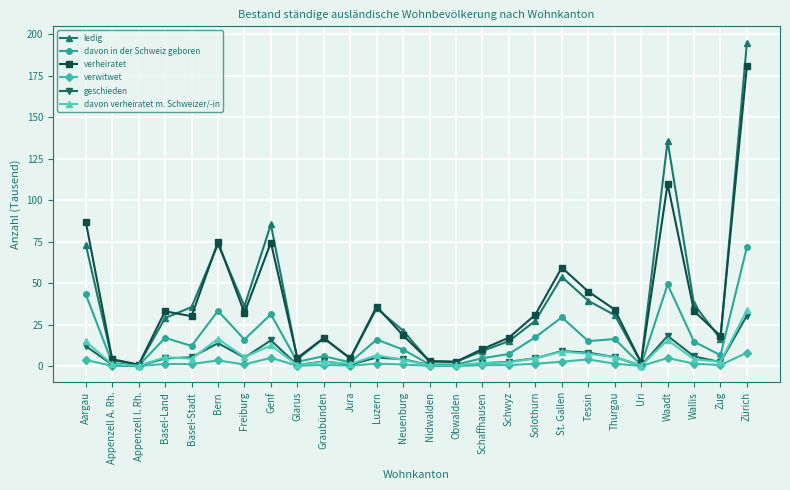

Is the value of geschieden at Thurgau greater than the value of verwitwet at Freiburg?

Yes